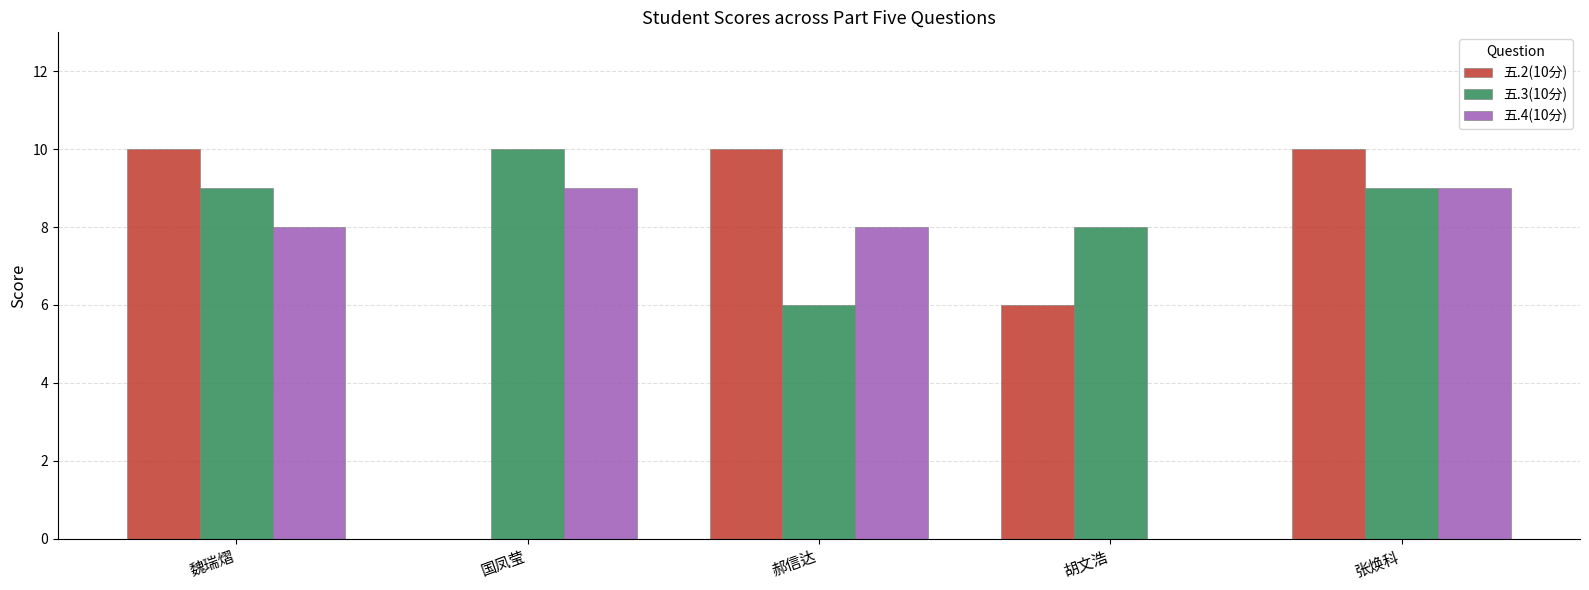

The 五.4(10分) series shows 5 at 国凤莹. True or false?

False